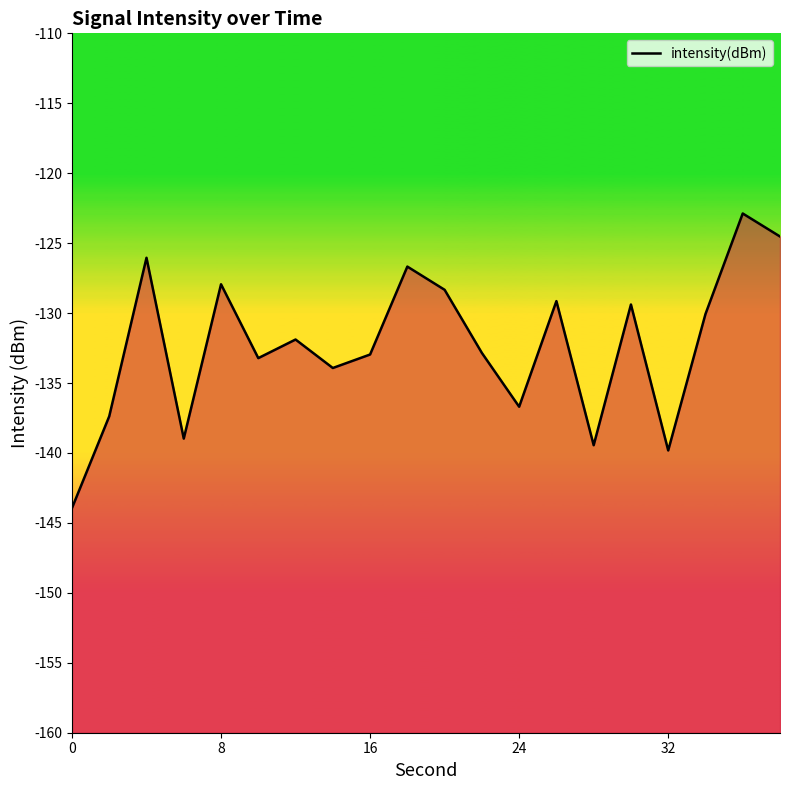

What value does the data have at 8?

-127.9